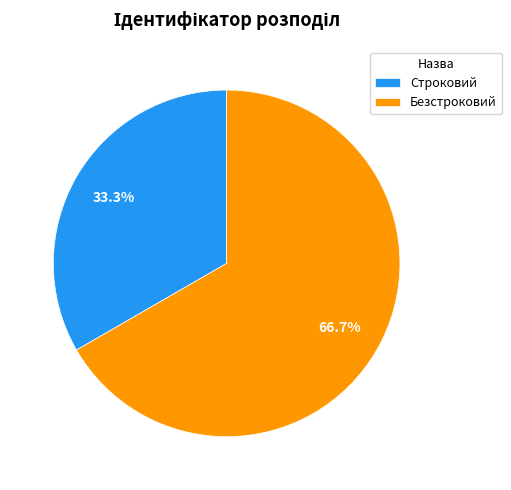

The Безстроковий slice represents 67% of the pie. True or false?

True